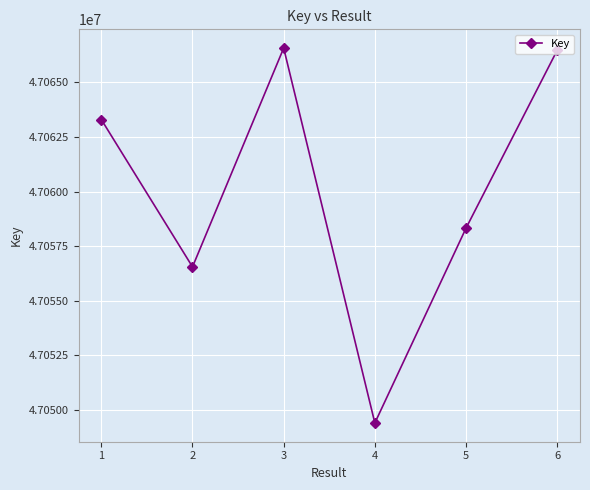

Which category has the lowest value across all series?

4